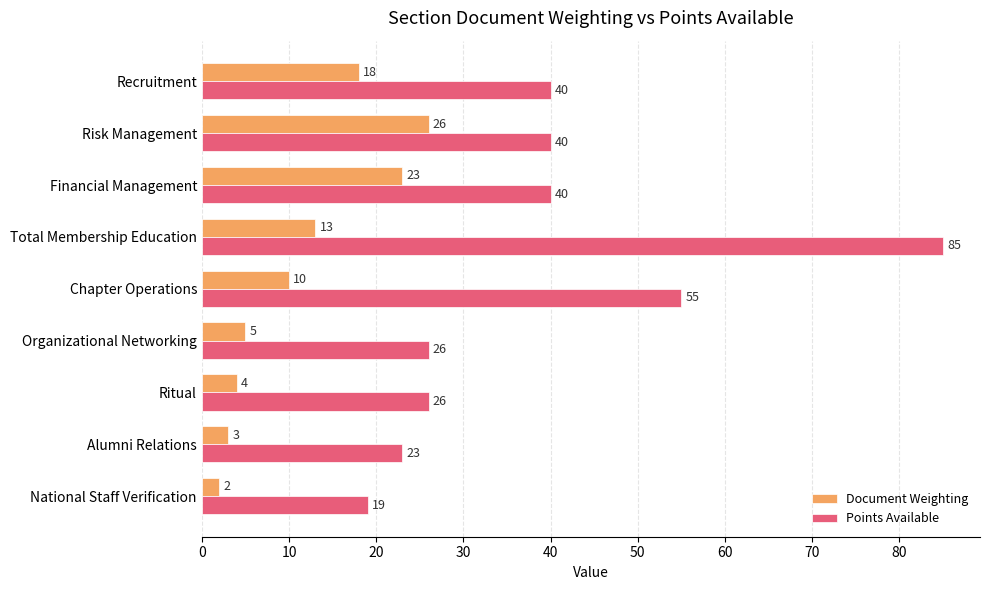

What is the smallest value displayed?

2